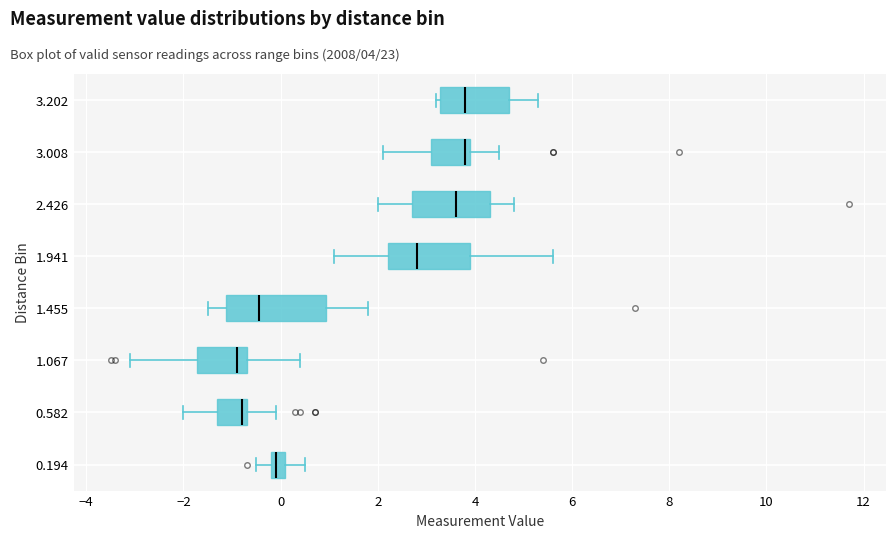

Reading bottom to top, read every box against the x-axis: the position of its median line, the range the box covers, and the ends of its whiskers. The values are not printed on the chart, so give them approximately, as read against the axis.

0.194: median 0.0, box -0.2 to 0.2, whiskers -0.4 to 0.6
0.582: median -0.8, box -1.2 to -0.6, whiskers -2.0 to 0.0
1.067: median -0.8, box -1.8 to -0.6, whiskers -3.0 to 0.4
1.455: median -0.4, box -1.2 to 1.0, whiskers -1.4 to 1.8
1.941: median 2.8, box 2.2 to 4.0, whiskers 1.2 to 5.6
2.426: median 3.6, box 2.8 to 4.4, whiskers 2.0 to 4.8
3.008: median 3.8, box 3.2 to 4.0, whiskers 2.2 to 4.6
3.202: median 3.8, box 3.2 to 4.8, whiskers 3.2 (just left of the box's left edge) to 5.4